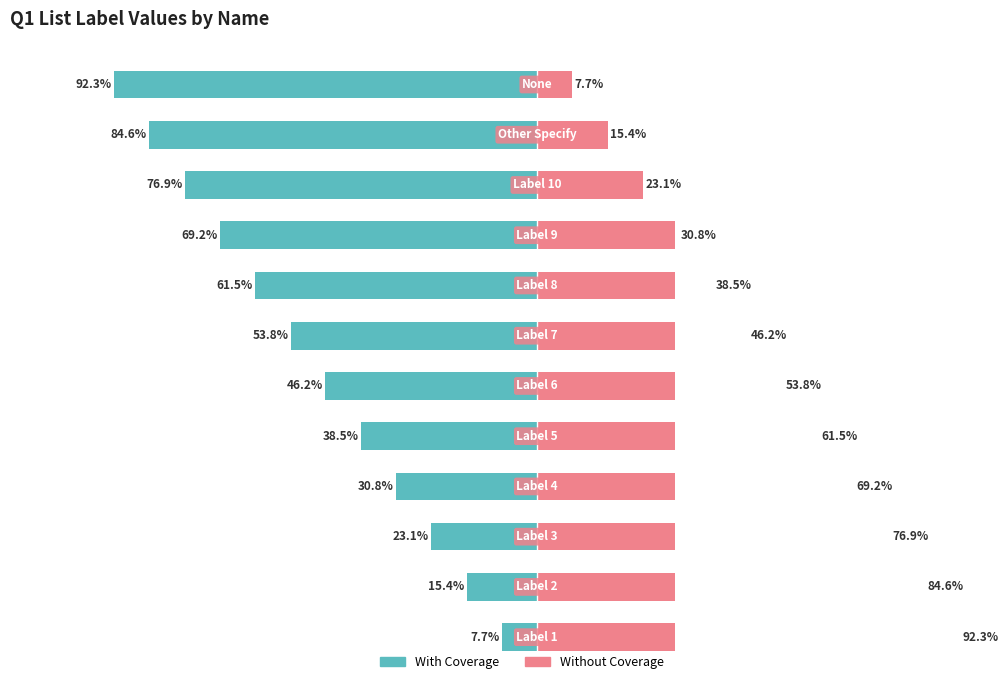

What position from the right is 0?

6